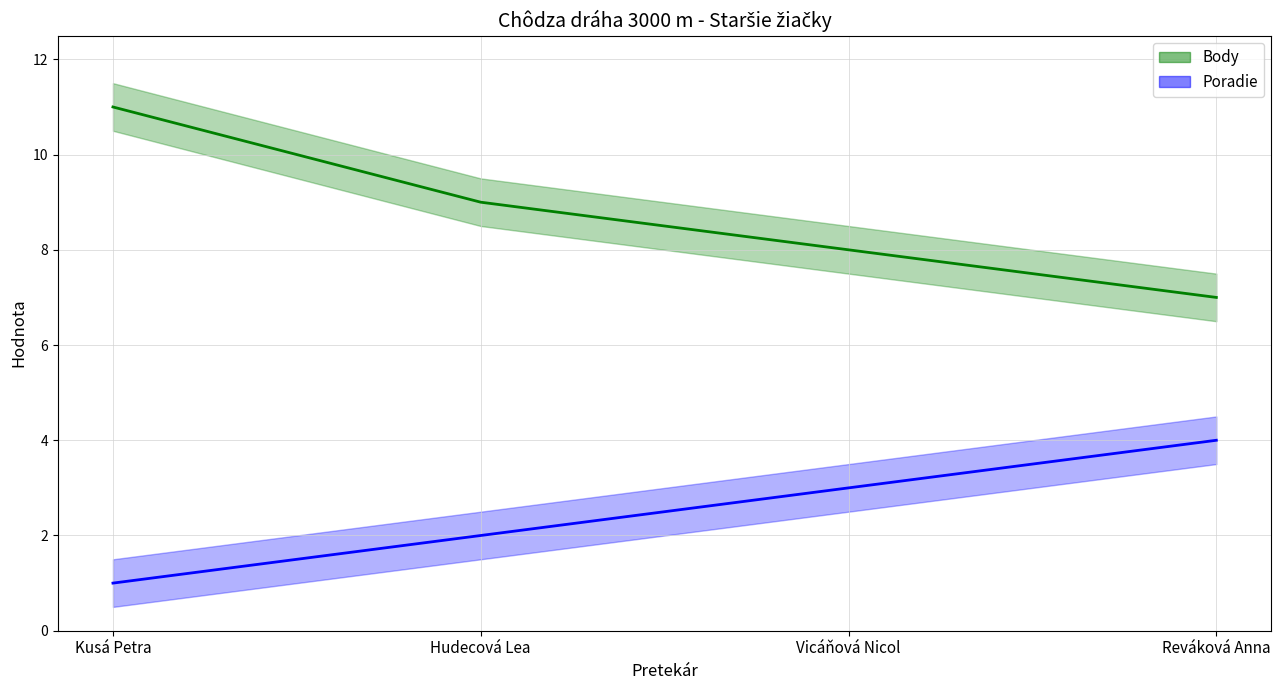

How many data points in Poradie are above 3?

1